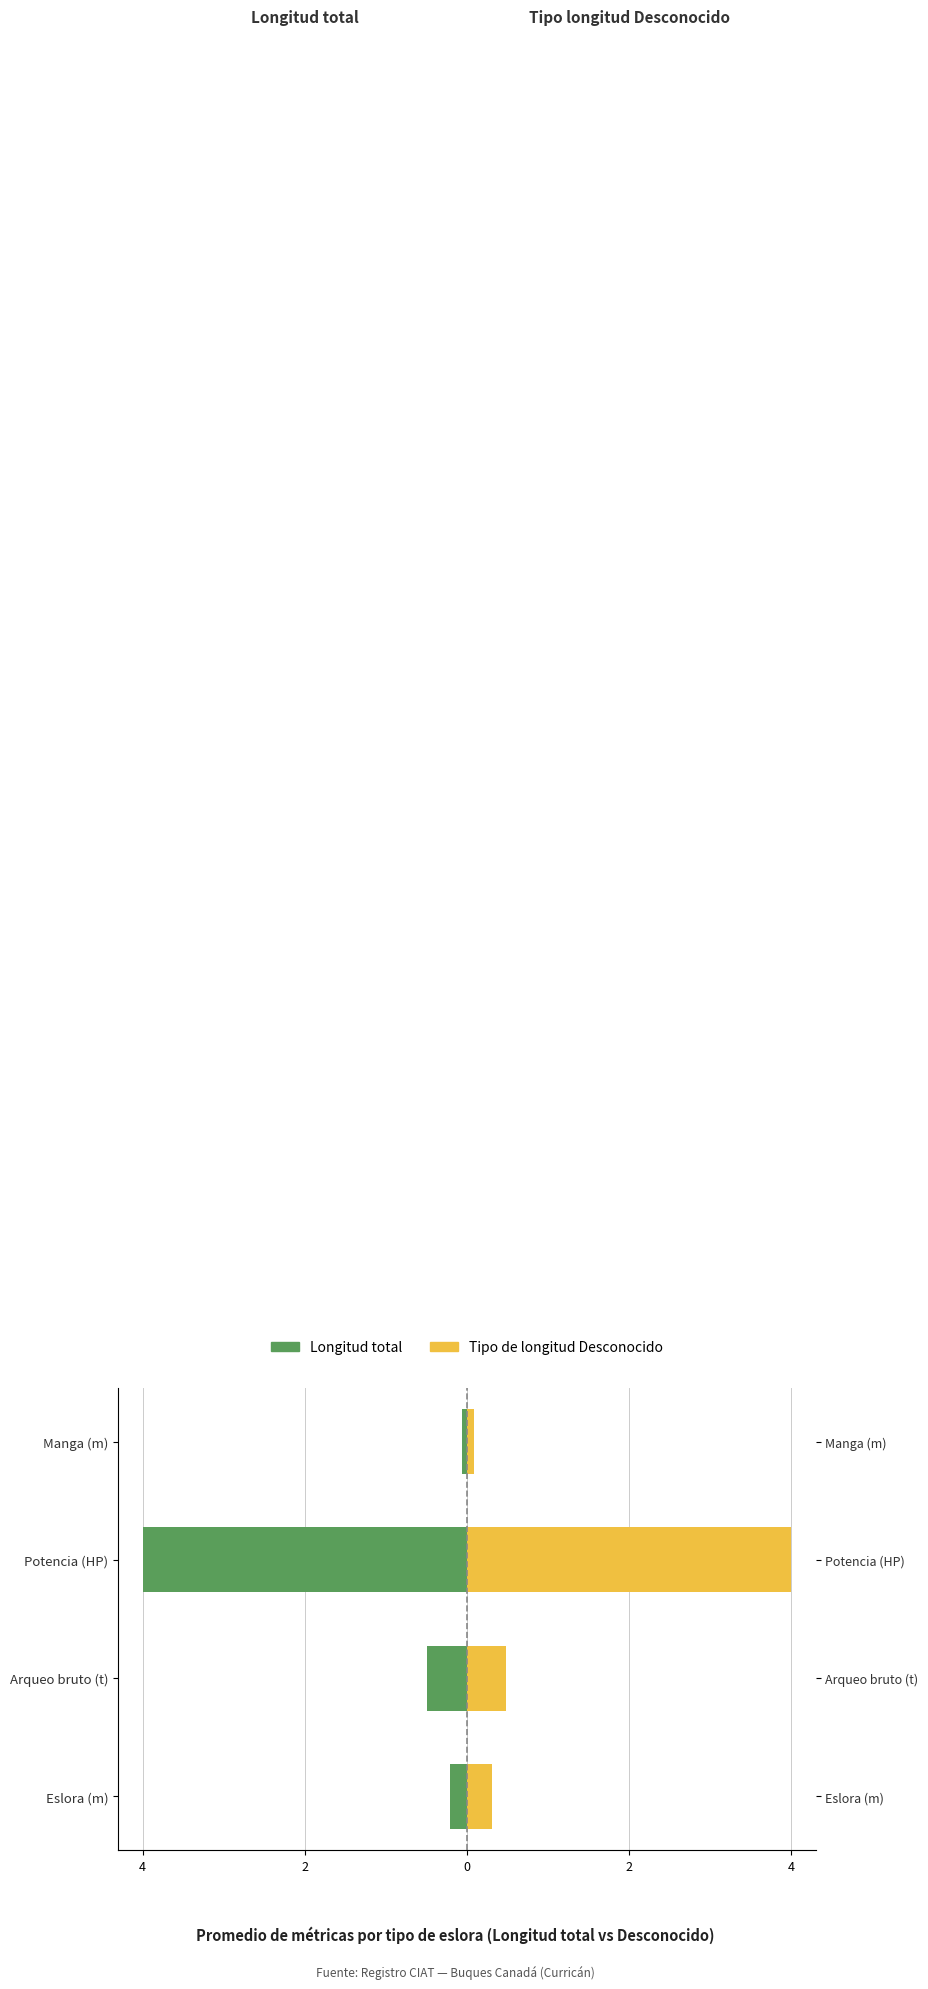

The Longitud total series shows -0.2 at Eslora (m). True or false?

True